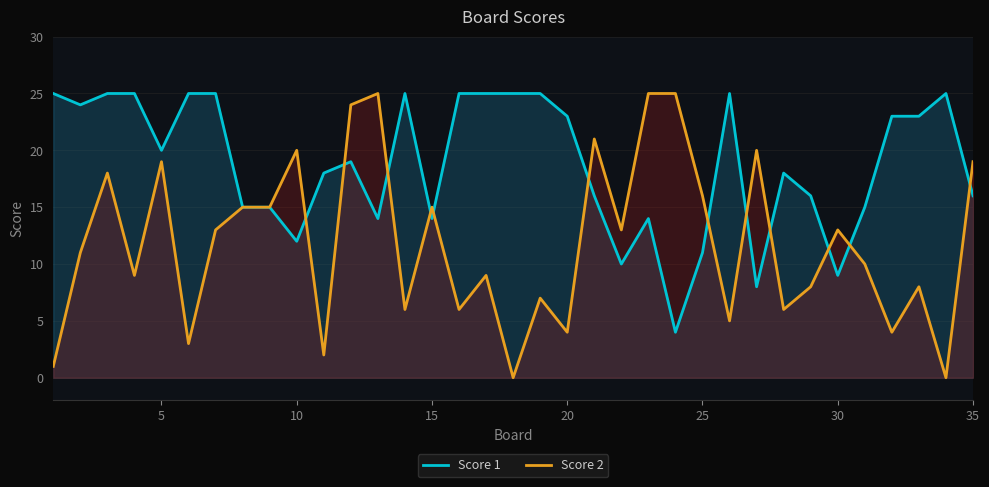

What is the difference between the maximum and second lowest values in the Score 2 series?

25